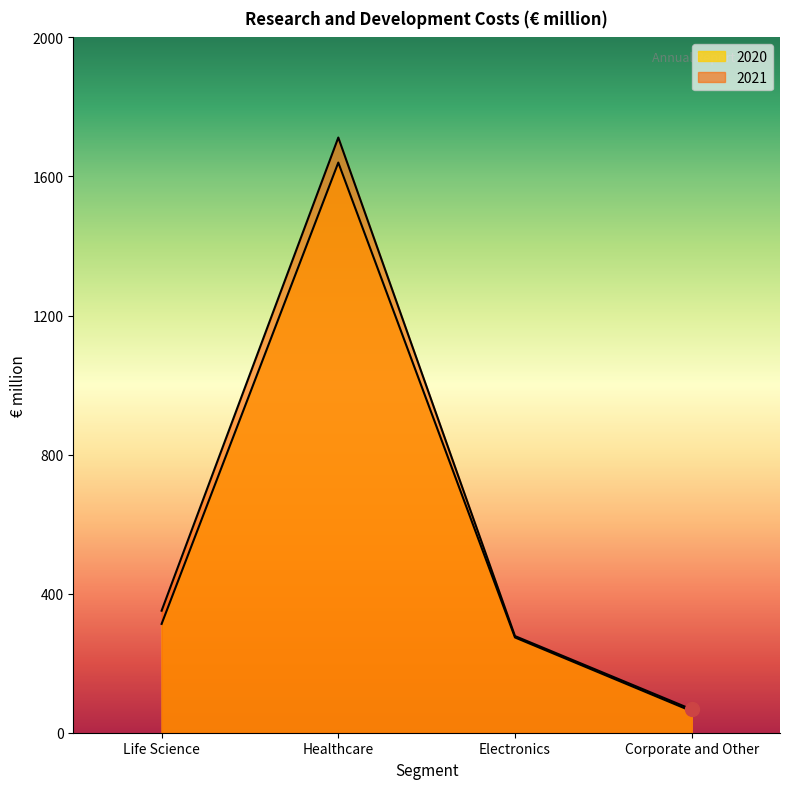

In 2021, how many points are higher than both neighbors (excluding endpoints)?

1